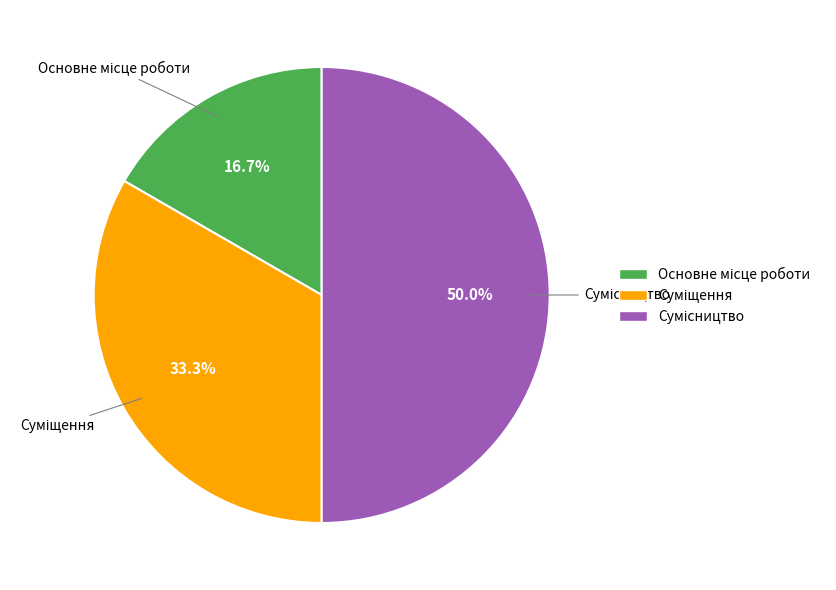

Is there a majority slice in this chart?

No